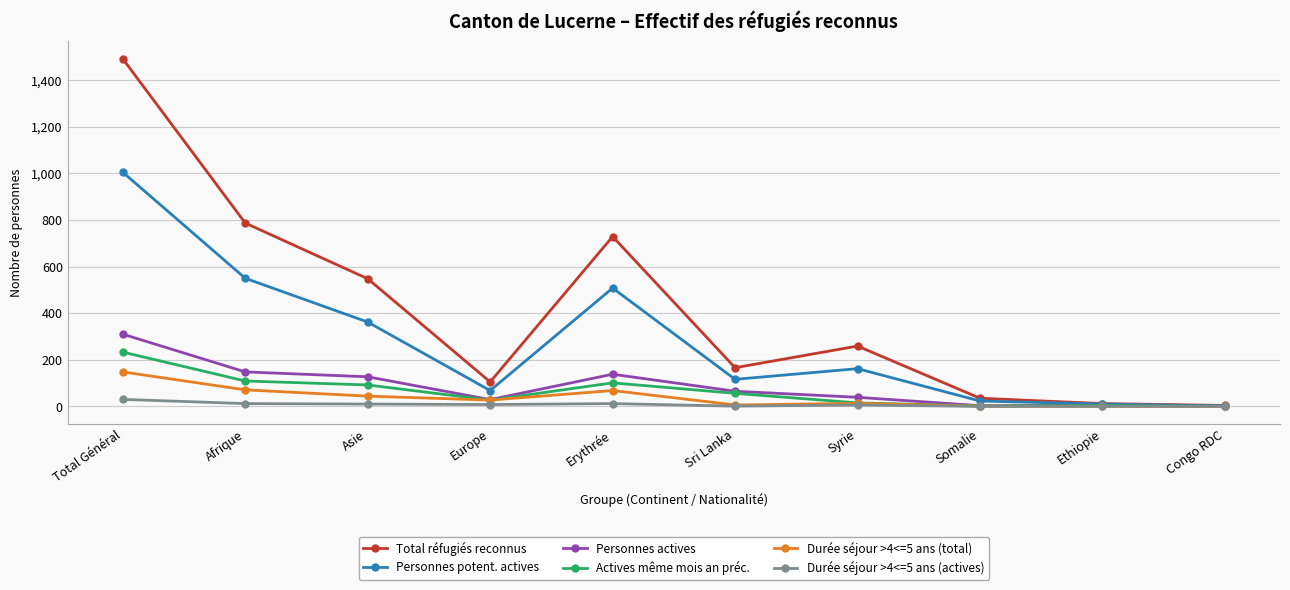

Does the chart have visible grid lines?

Yes